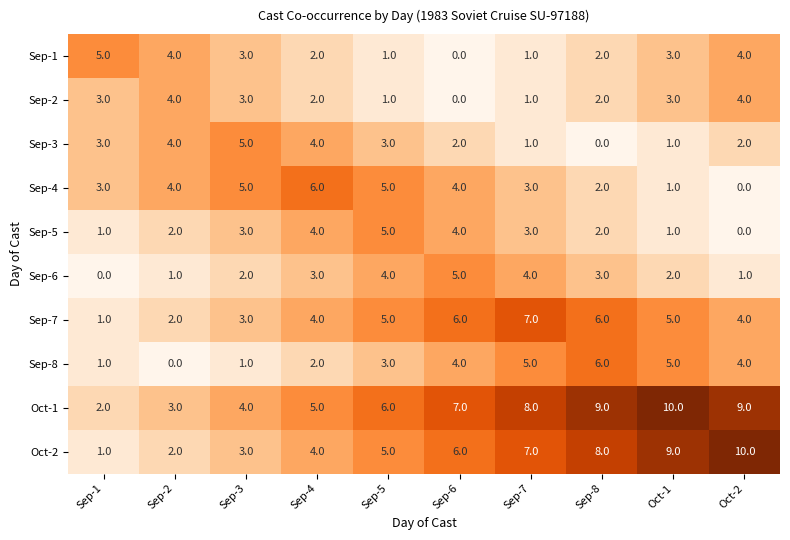

The value of Sep-3 at Oct-1 is 1. True or false?

True